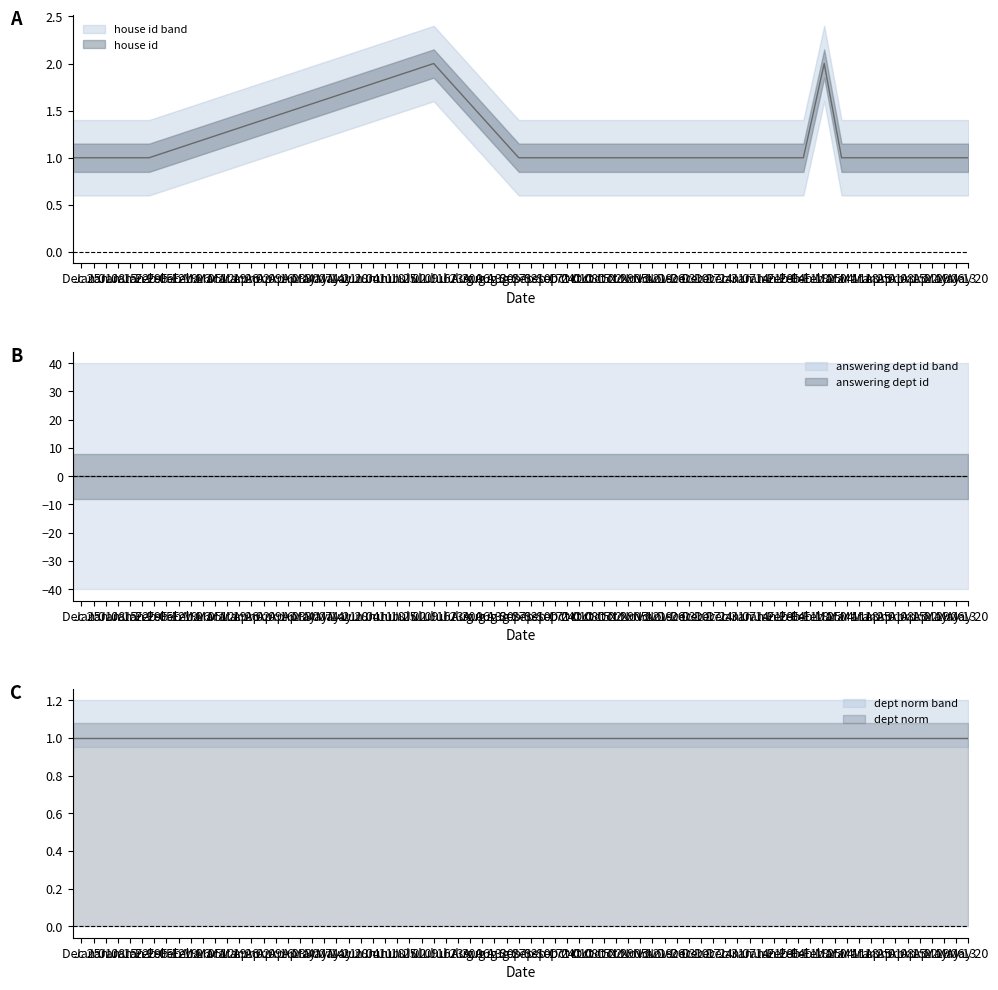

Which category has the lowest value across all series?

2017-12-20